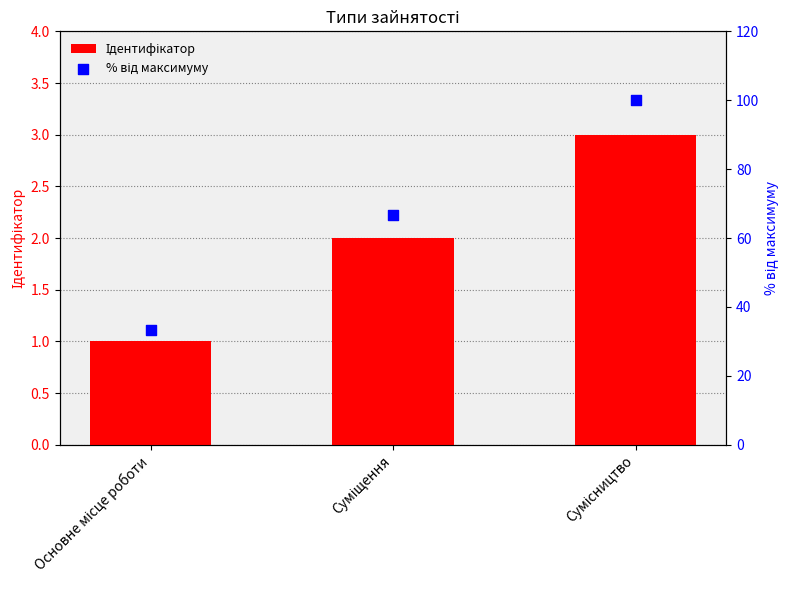

At which category is the sum across all series the highest?

Сумісництво